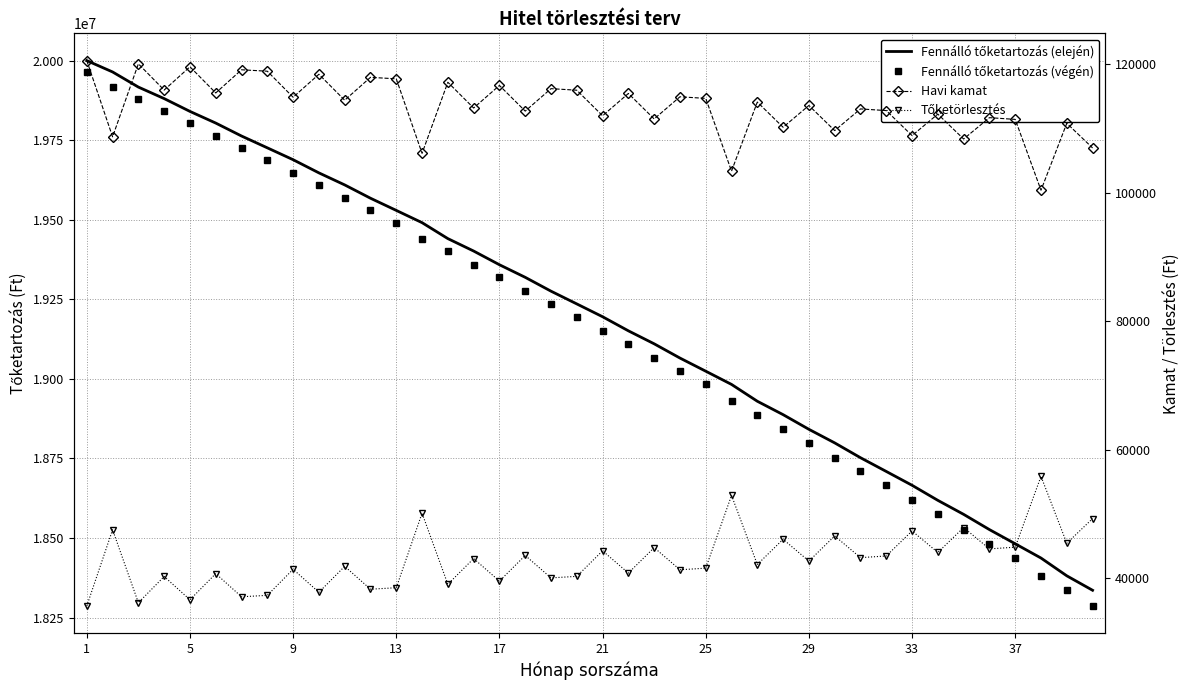

What is the difference between the second highest and minimum values in the Tőketörlesztés series?

17205.6